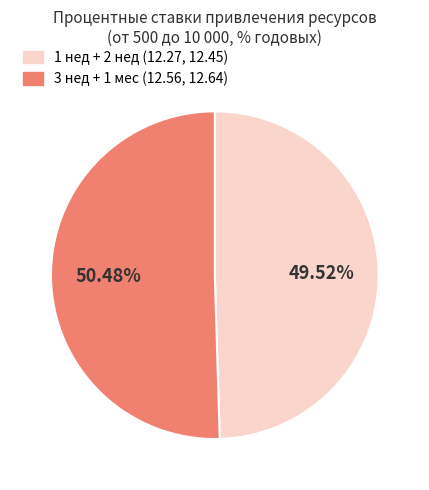

Between 1 нед + 2 нед (12.27, 12.45) and 3 нед + 1 мес (12.56, 12.64), which is larger?

3 нед + 1 мес (12.56, 12.64)